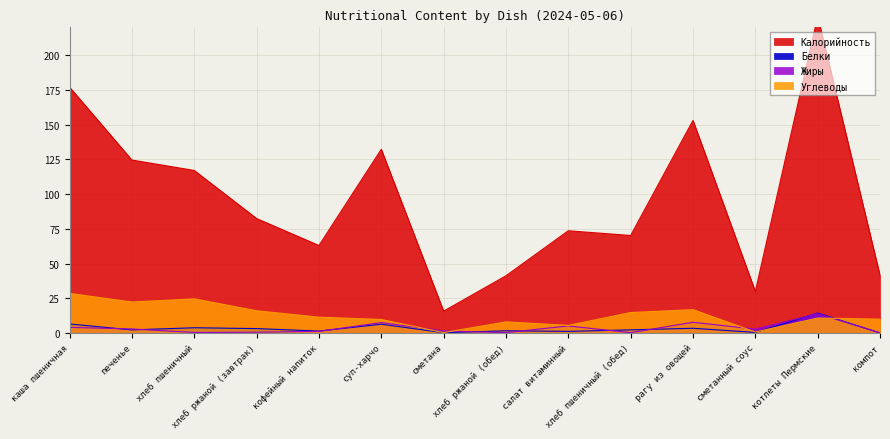

Reading left to right, list all the values displayed in this chart.

Калорийность: каша пшеничная=176.9	печенье=124.5	хлеб пшеничный=117.0	хлеб ржаной (завтрак)=82.4	кофейный напиток=63.0	суп-харчо=132.2	сметана=15.8	хлеб ржаной (обед)=41.2	салат витаминный=73.6	хлеб пшеничный (обед)=70.2	рагу из овощей=153.0	сметанный соус=29.9	котлеты Пермские=227.7	компот=41.4
Белки: каша пшеничная=6.5	печенье=2.2	хлеб пшеничный=3.8	хлеб ржаной (завтрак)=3.2	кофейный напиток=1.4	суп-харчо=6.4	сметана=0.2	хлеб ржаной (обед)=1.6	салат витаминный=1.2	хлеб пшеничный (обед)=2.3	рагу из овощей=3.4	сметанный соус=0.4	котлеты Пермские=14.4	компот=0.1
Жиры: каша пшеничная=4.1	печенье=2.9	хлеб пшеничный=0.4	хлеб ржаной (завтрак)=0.6	кофейный напиток=1.2	суп-харчо=7.5	сметана=1.5	хлеб ржаной (обед)=0.3	салат витаминный=5.1	хлеб пшеничный (обед)=0.2	рагу из овощей=7.7	сметанный соус=2.8	котлеты Пермские=13.9	компот=0.1
Углеводы: каша пшеничная=28.5	печенье=22.3	хлеб пшеничный=24.6	хлеб ржаной (завтрак)=16.0	кофейный напиток=11.4	суп-харчо=9.8	сметана=0.3	хлеб ржаной (обед)=8.0	салат витаминный=5.5	хлеб пшеничный (обед)=14.8	рагу из овощей=16.8	сметанный соус=0.7	котлеты Пермские=10.8	компот=10.0